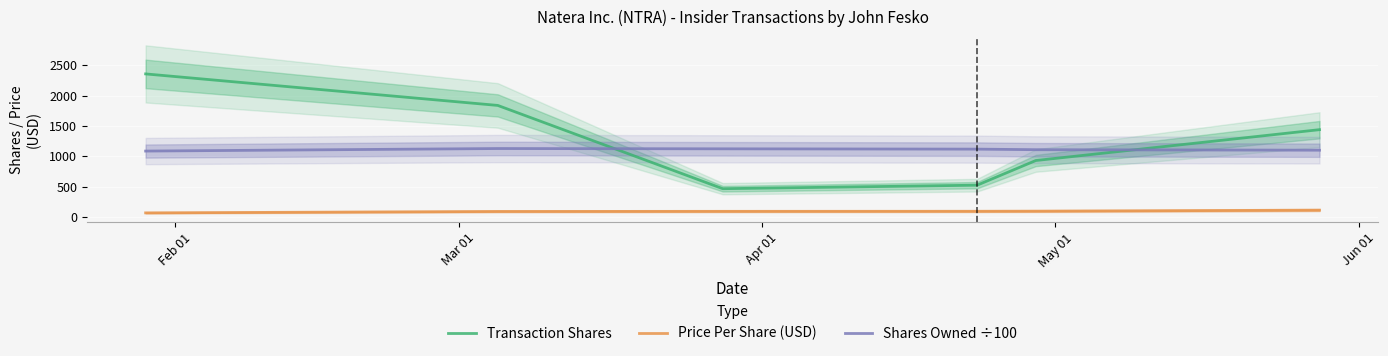

True or false: Price Per Share (USD) and Transaction Shares cross at least once.

False